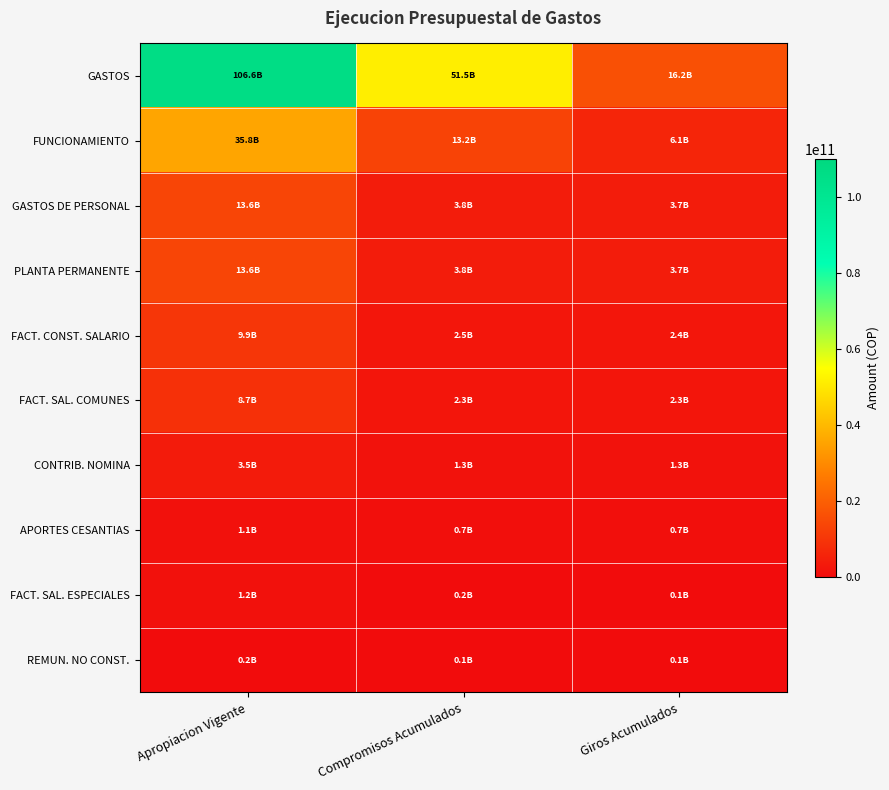

List the series in order of their peak value, highest first.

GASTOS, FUNCIONAMIENTO, GASTOS DE PERSONAL, PLANTA PERMANENTE, FACT. CONST. SALARIO, FACT. SAL. COMUNES, CONTRIB. NOMINA, FACT. SAL. ESPECIALES, APORTES CESANTIAS, REMUN. NO CONST.